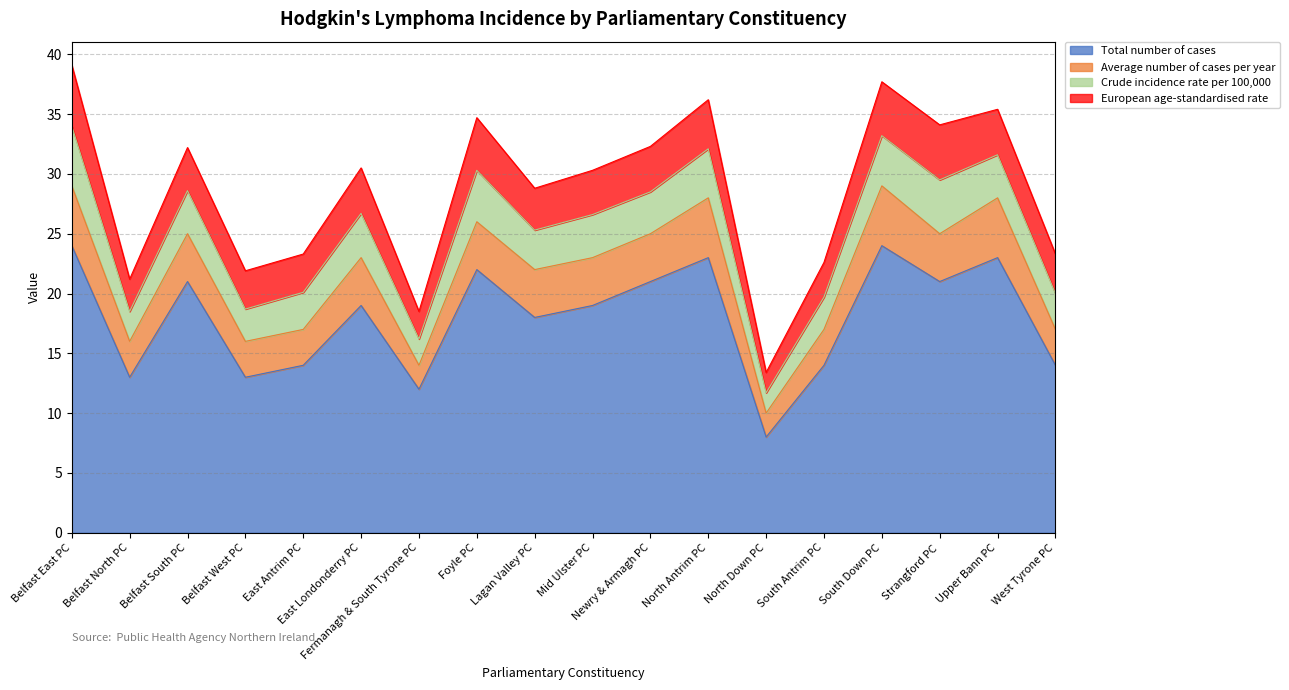

Between Foyle PC and Lagan Valley PC, which is larger?

Foyle PC